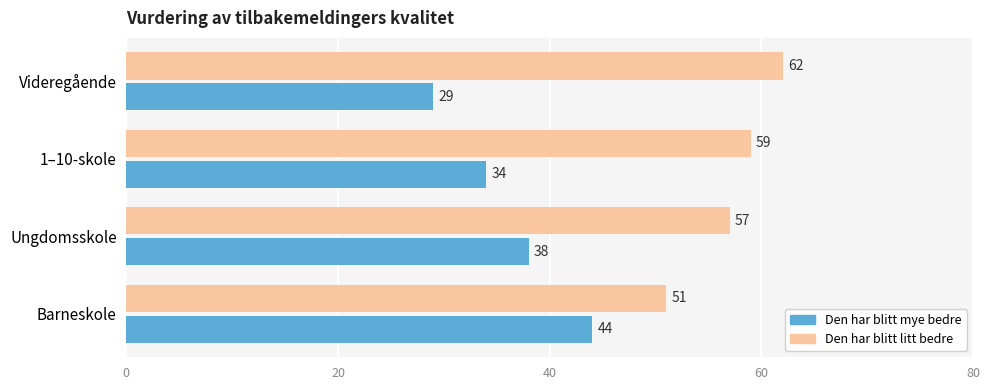

What is the sum of all Den har blitt mye bedre values?

145